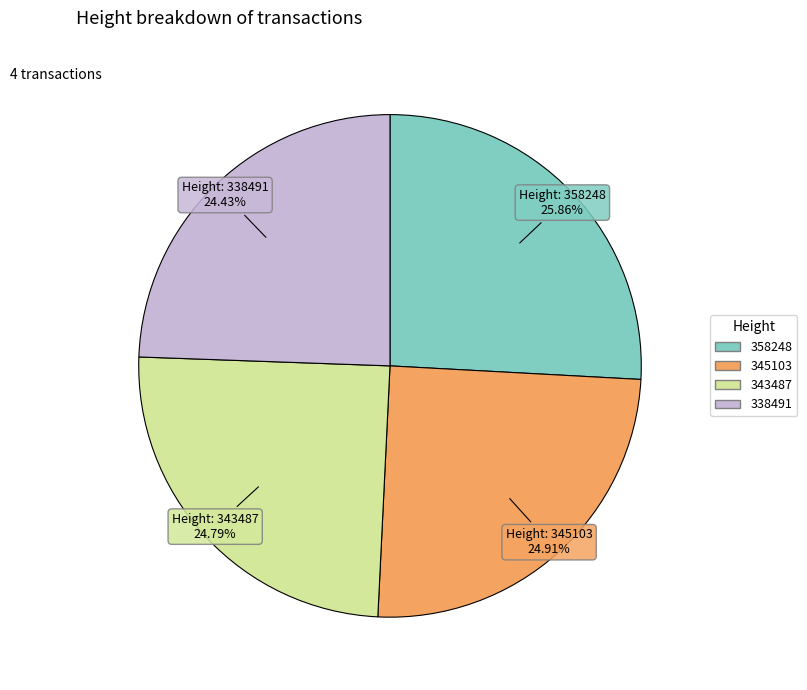

True or false: 343487 accounts for 17% of the total.

False